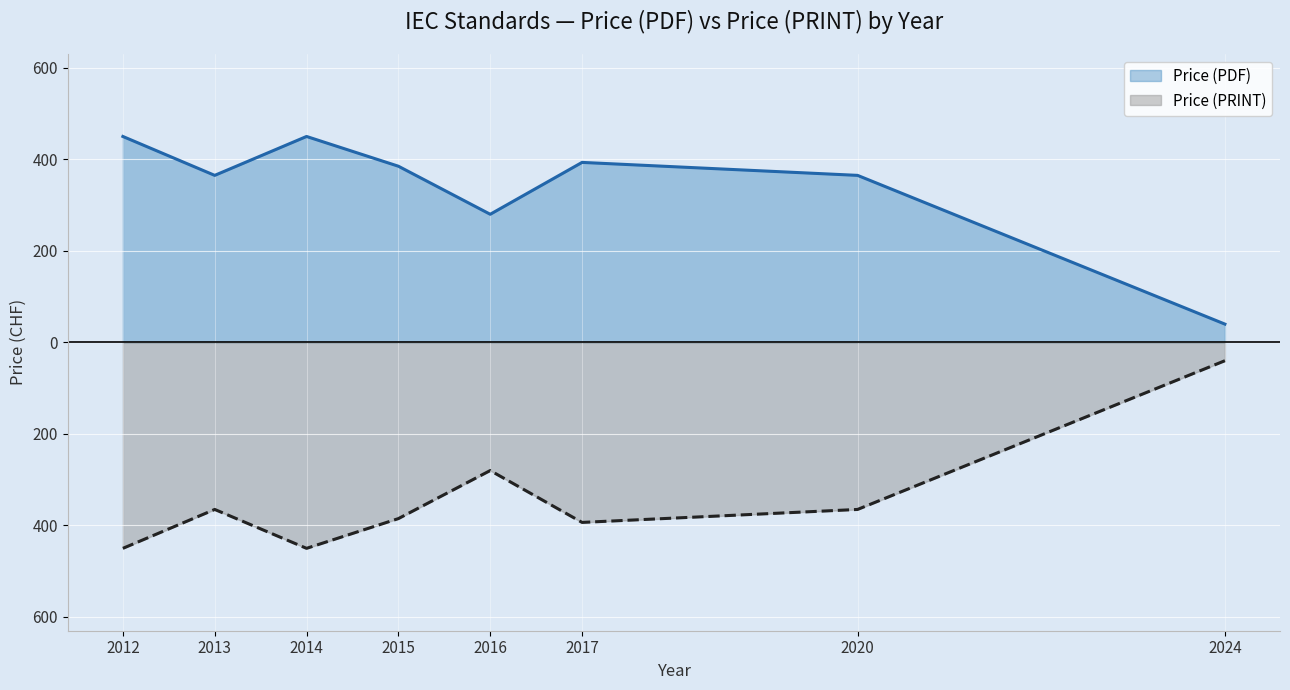

Between 2015 and 2016, which series saw the biggest shift?

Price (PDF)